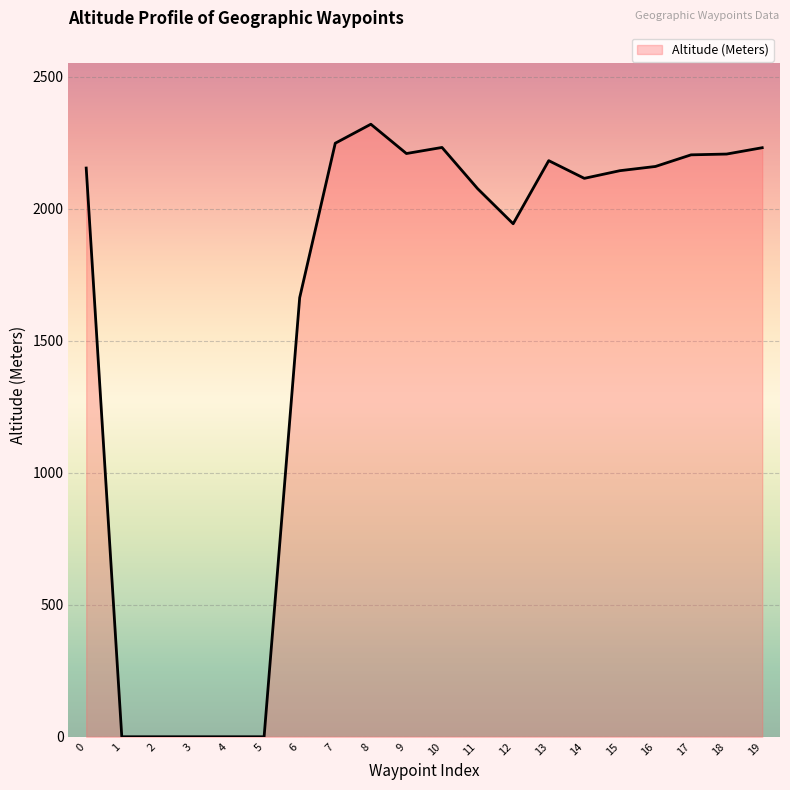

The value at 4 is -1431. True or false?

False